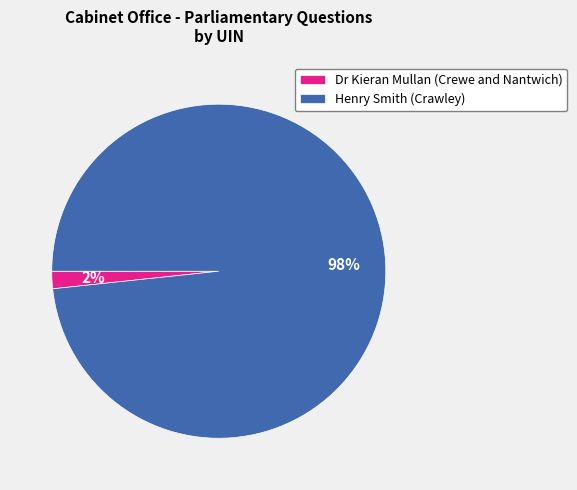

Which has a higher value, Henry Smith (Crawley) or Dr Kieran Mullan (Crewe and Nantwich)?

Henry Smith (Crawley)